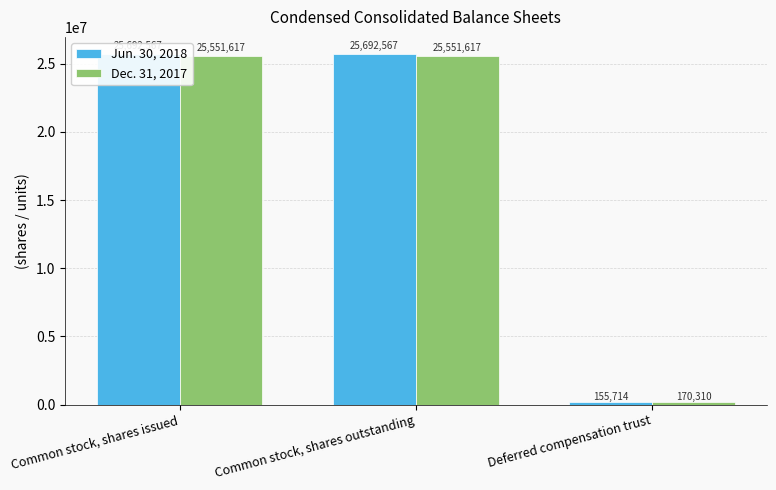

How many Jun. 30, 2018 values are between 155714 and 25692567?

3